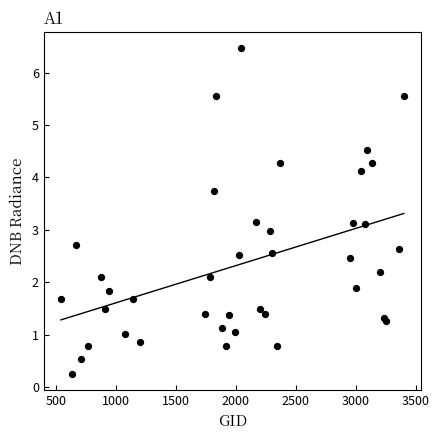

What is the range of X values (max minus min)?

2862.0